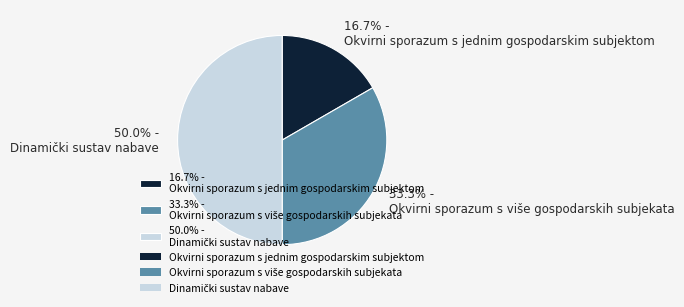

To the nearest percent, what is the difference between the largest and smallest slice percentages?

33%